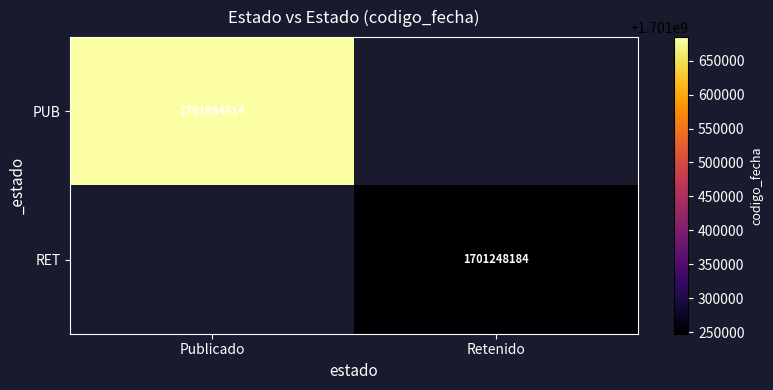

The value of PUB at Publicado is 1701684414. True or false?

True